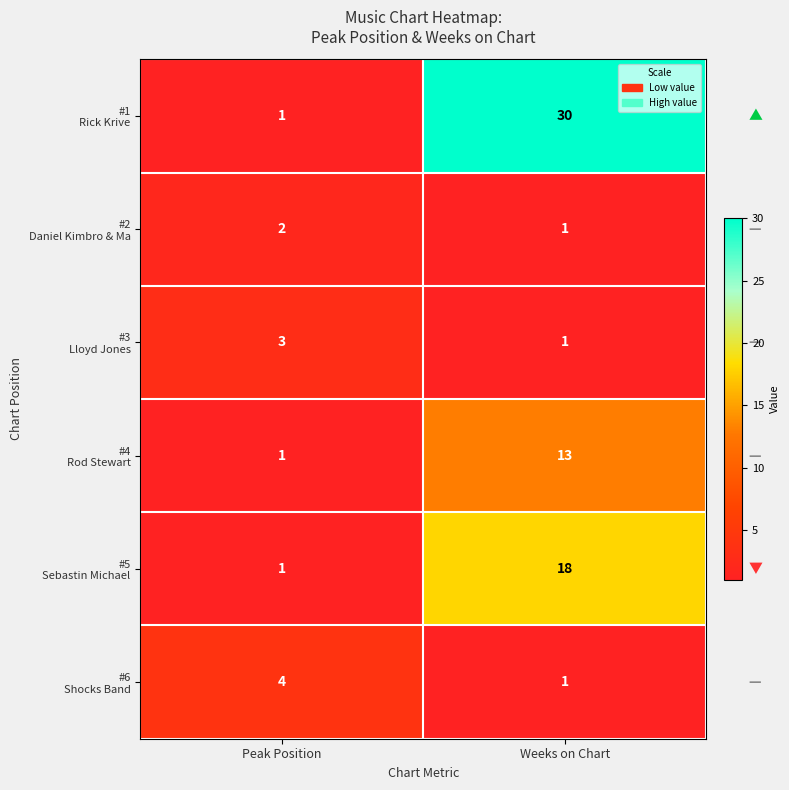

What is the spread (max minus min) of values at Weeks on Chart?

29